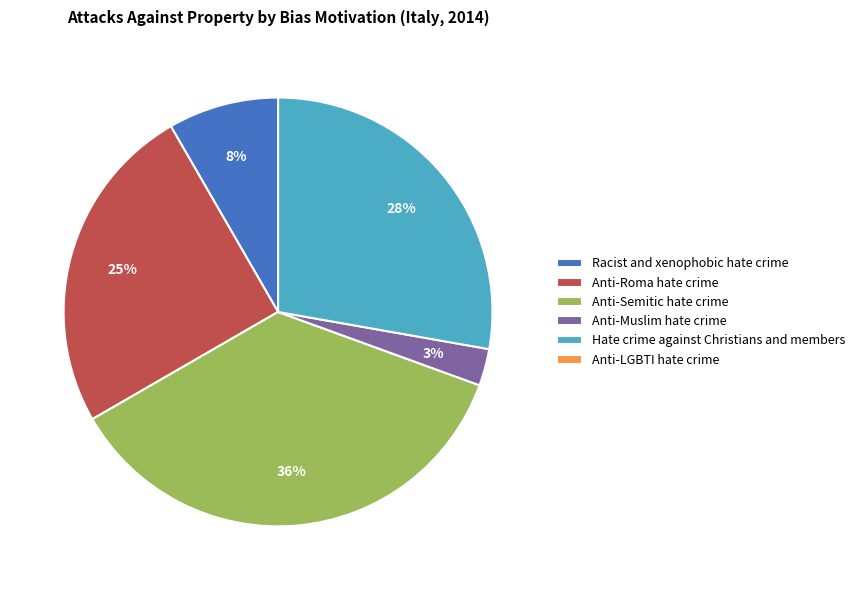

Between Hate crime against Christians and members and Anti-Semitic hate crime, which is larger?

Anti-Semitic hate crime